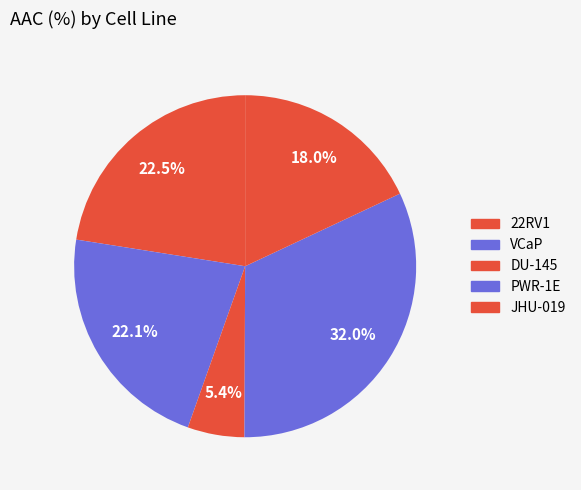

What percentage is the PWR-1E slice, to the nearest percent?

32%